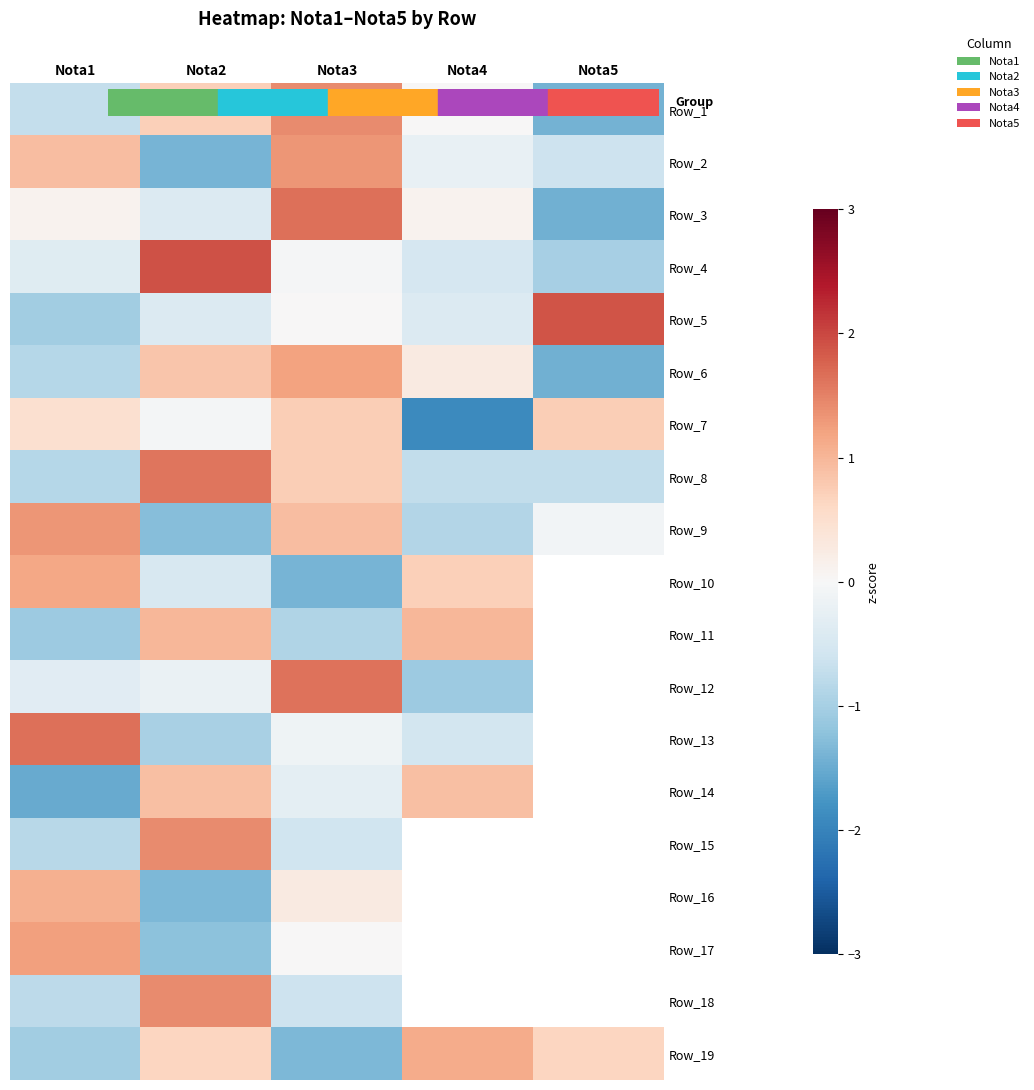

What value does the Row_9 series have at Nota4?

-0.9